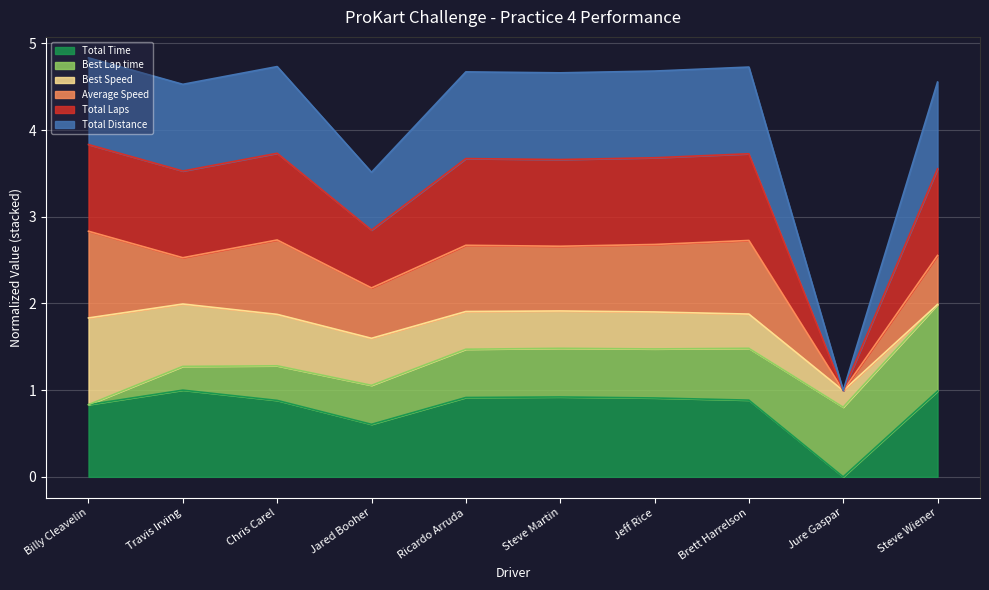

True or false: Total Laps has more than 0 points higher than both neighbors.

True